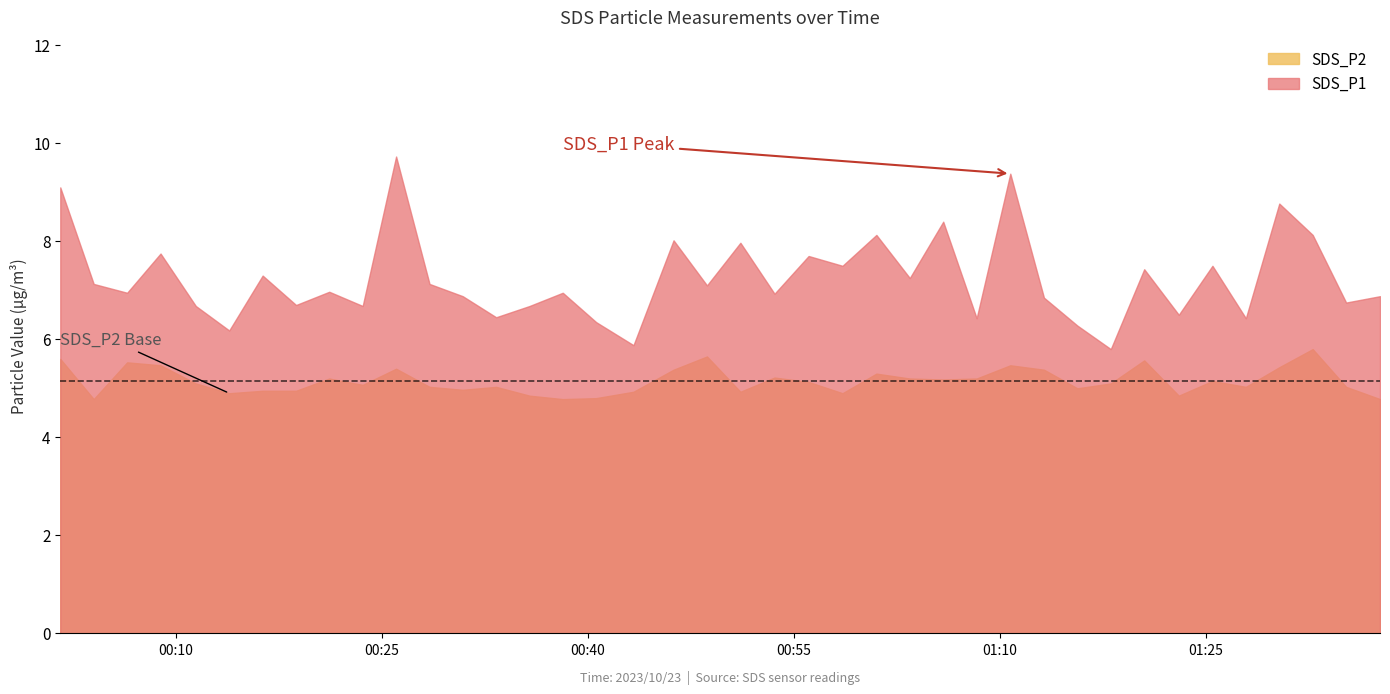

Is the value of SDS_P2 at 2023/10/23 01:01:00 greater than the value of SDS_P1 at 2023/10/23 00:13:53?

No